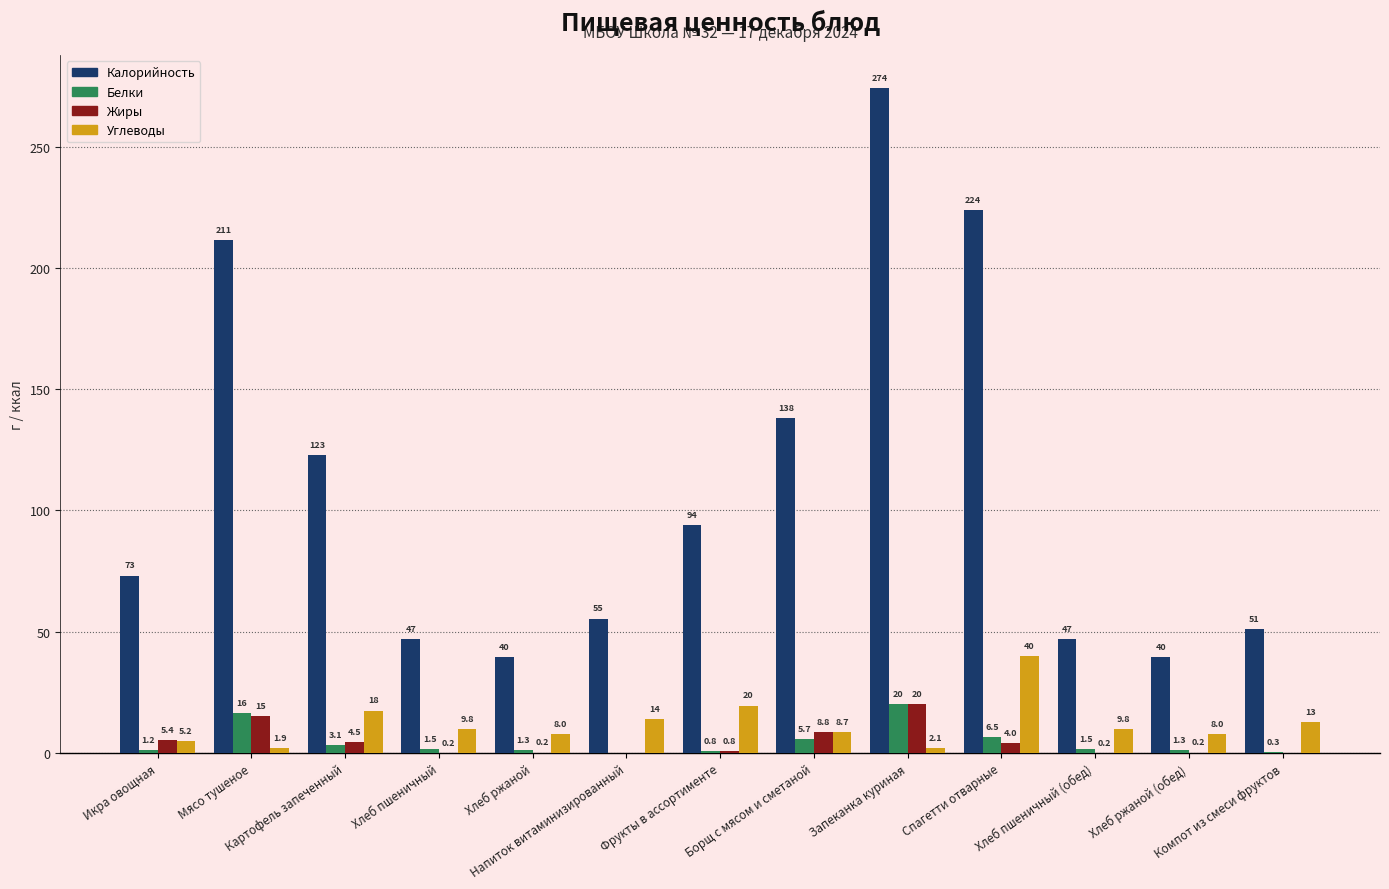

What is the spread (max minus min) of values at Напиток витаминизированный?

55.5